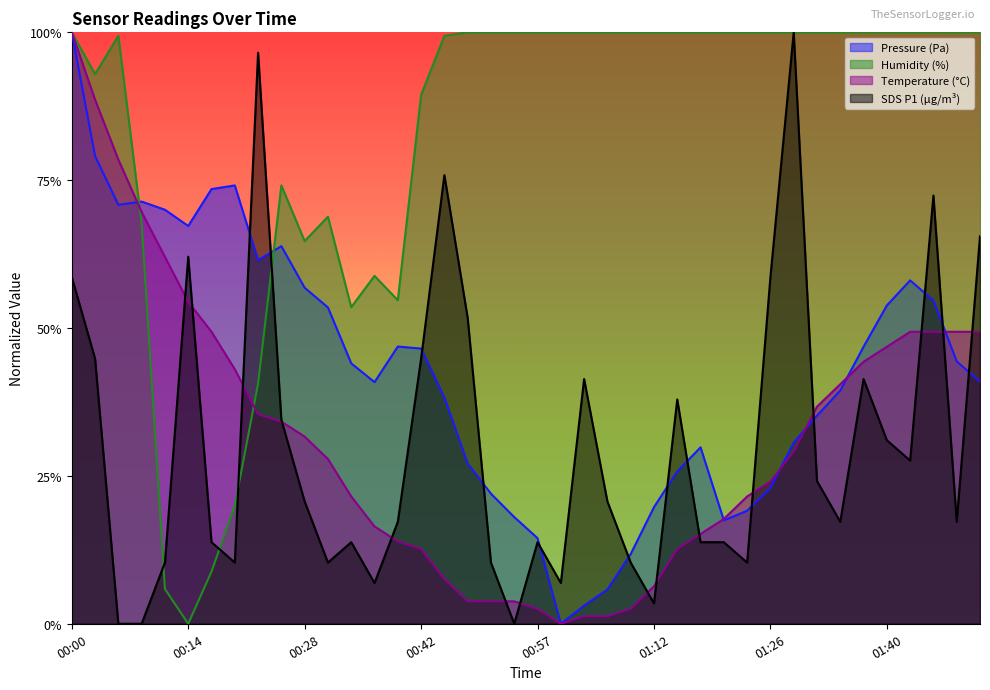

Where is the first local minimum for SDS_P1?

00:20